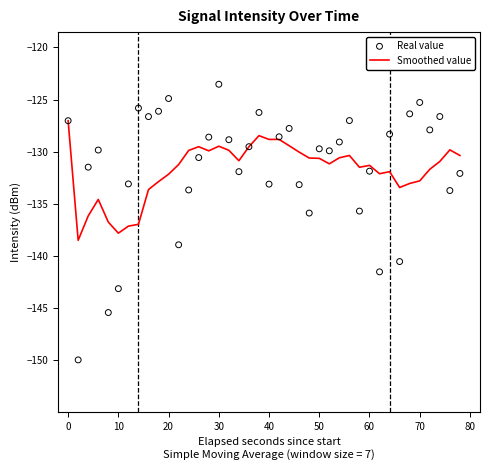

Which series contains the highest Y value?

Real value